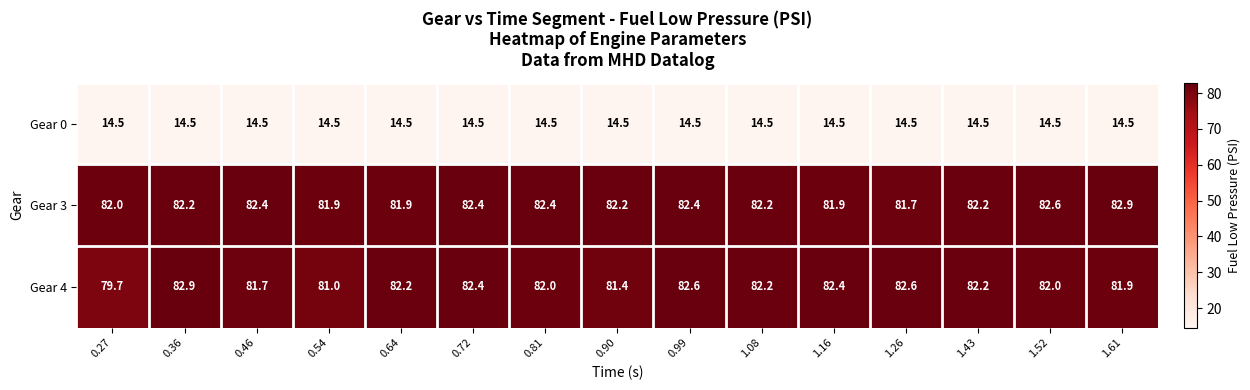

Read the Gear 3 value at 0.54.

81.9